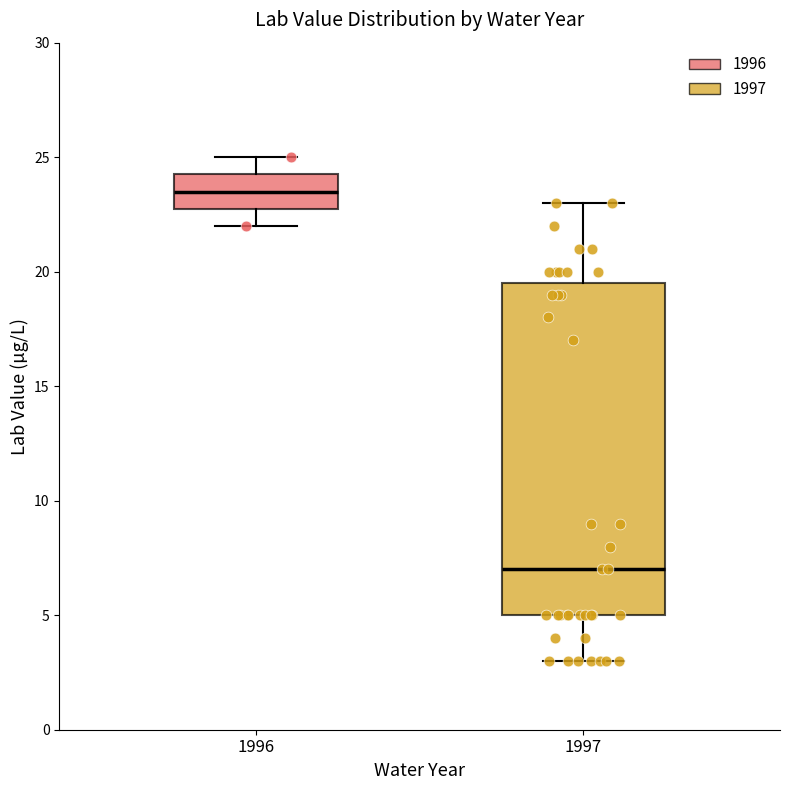

Which box's median line is the highest?

1996